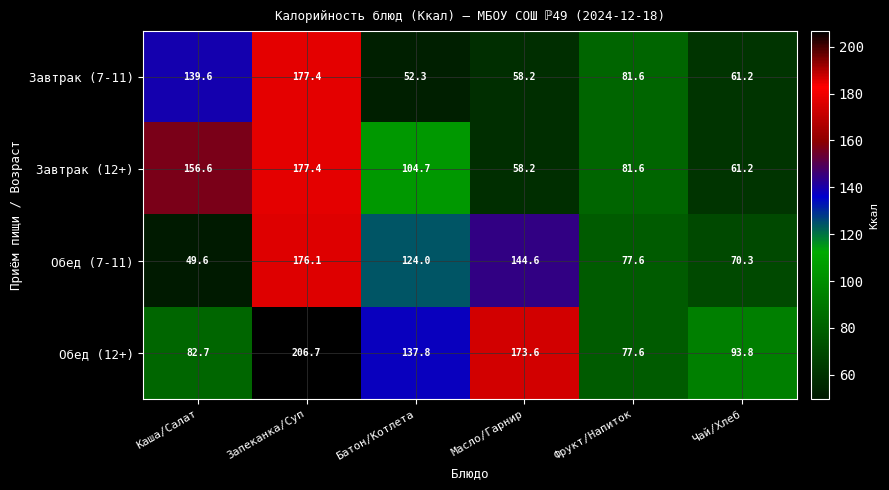

At Батон/Котлета, list the series in order from largest to smallest.

Обед (12+), Обед (7-11), Завтрак (12+), Завтрак (7-11)